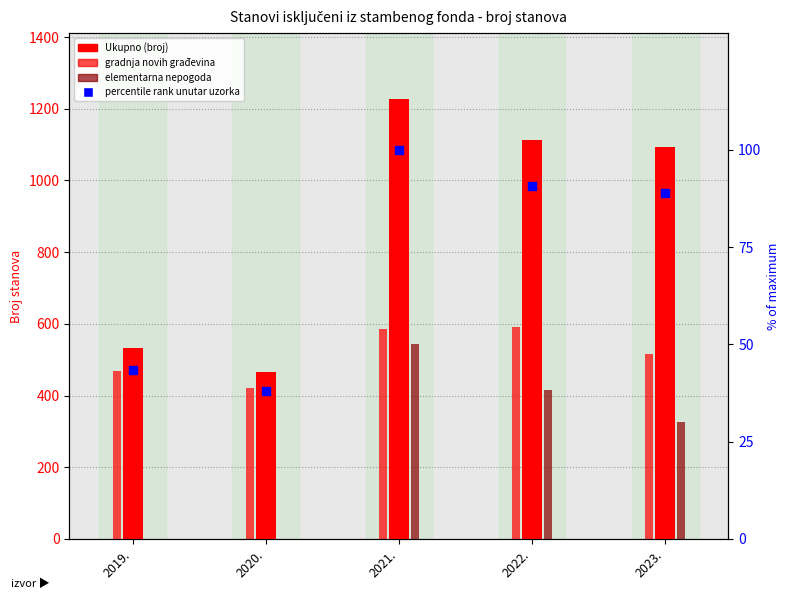

What is the ratio of the value at 2020. to the value at 2022.?

0.4